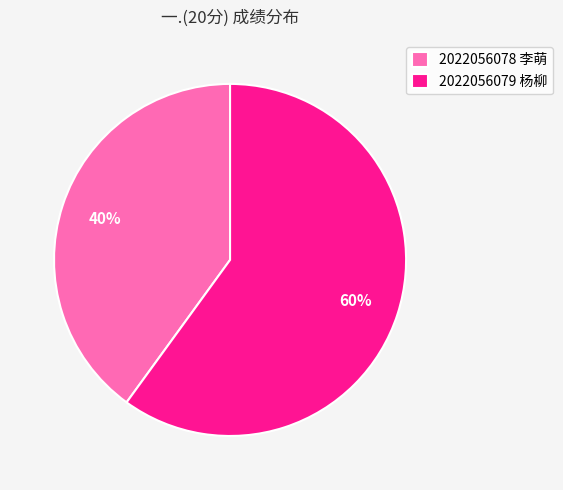

To the nearest percent, what portion does 2022056078 李萌 represent?

40%